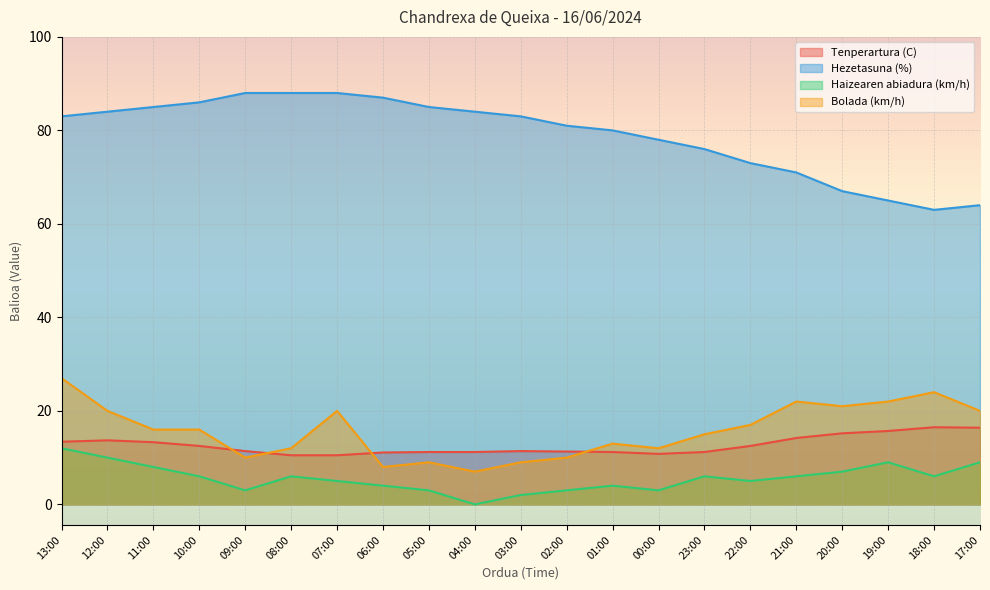

At how many categories does at least one series exceed 84?

7